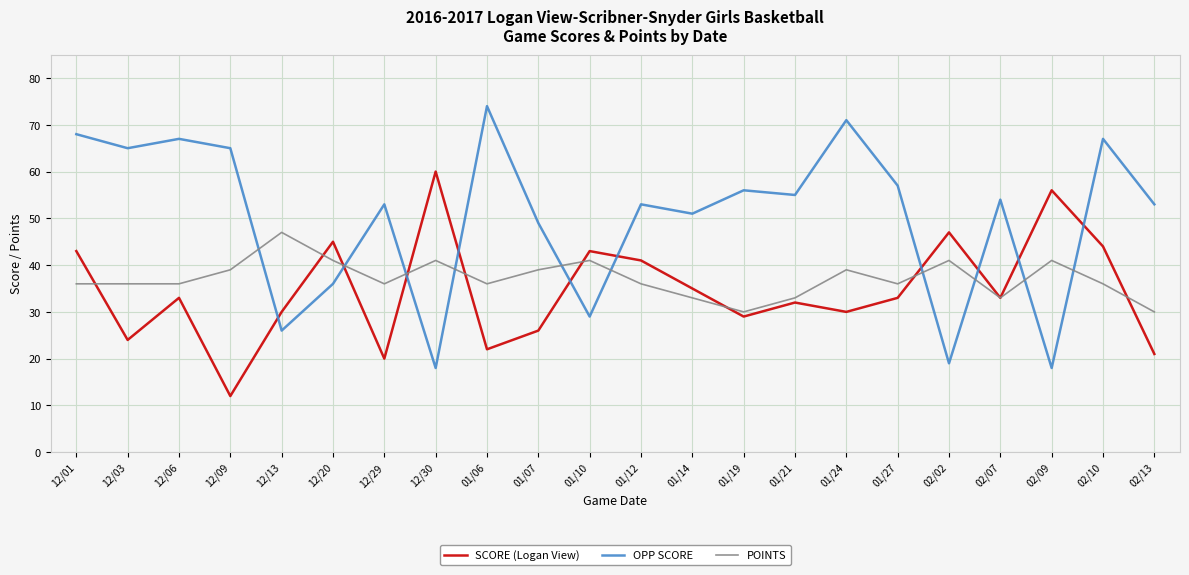

The value of SCORE (Logan View) at 01/27 is 33. True or false?

True